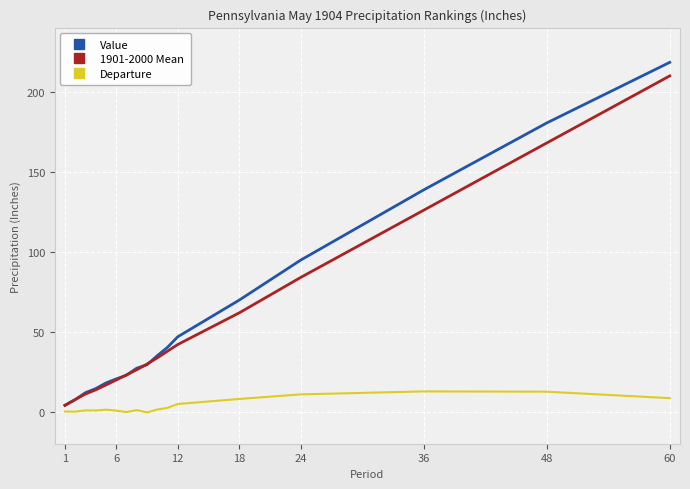

Rank the series by their maximum value, from lowest to highest.

Departure, 1901-2000 Mean, Value